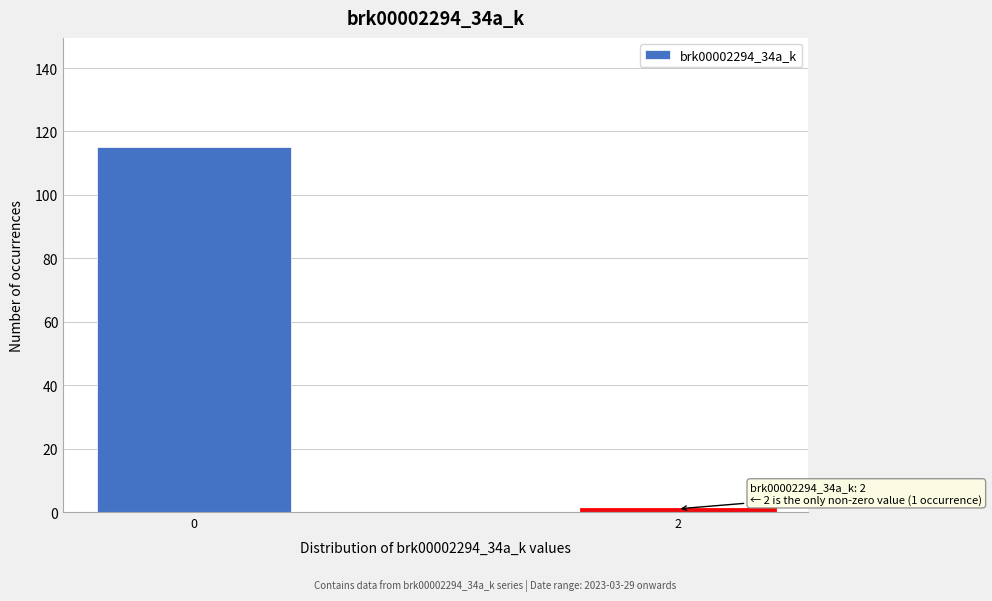

Reading left to right, extract all data points from this chart.

0=115	2=1